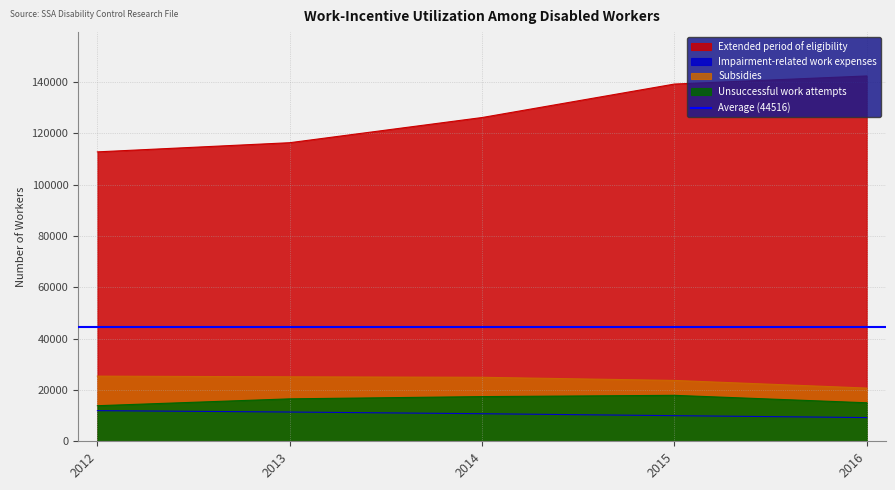

Does the chart display data point markers on the line(s)?

No